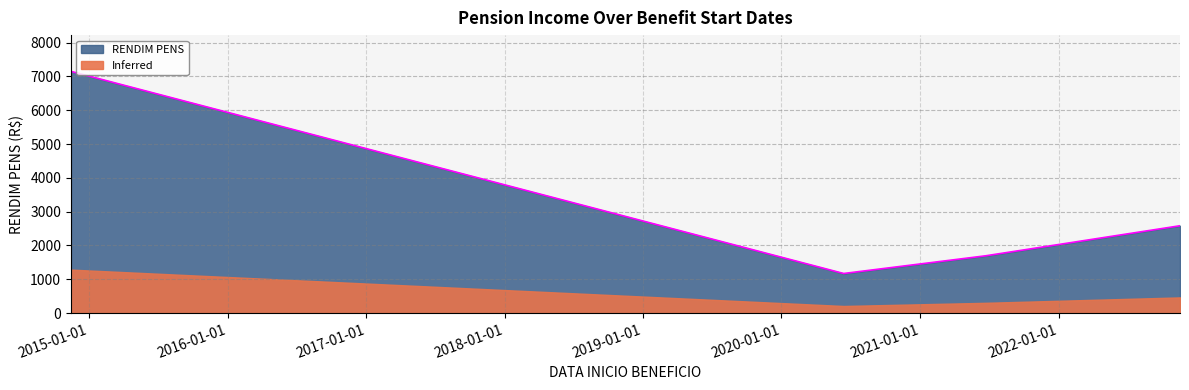

At which category does the data reach its first local peak?

2014-11-14